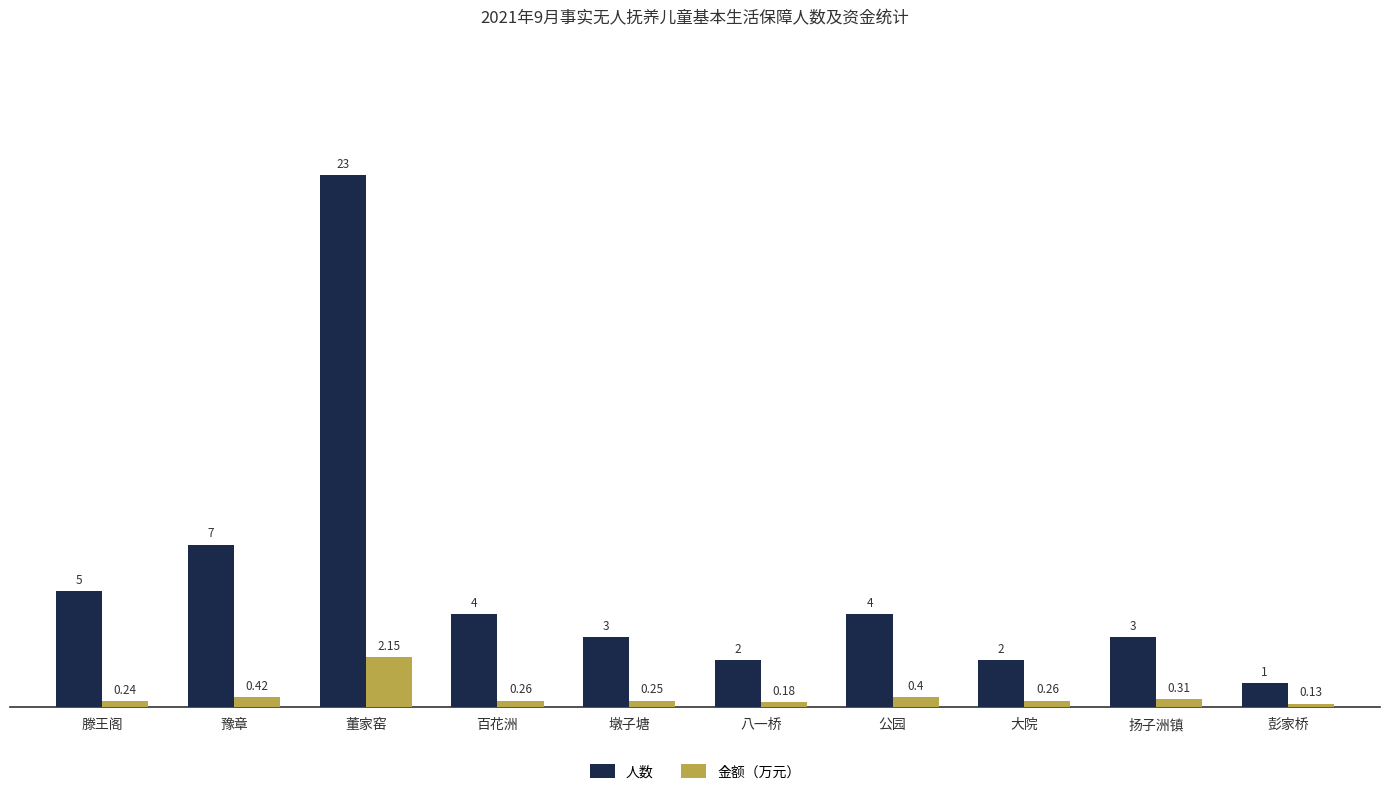

Which category has the highest value in the 金额（万元） series?

董家窑